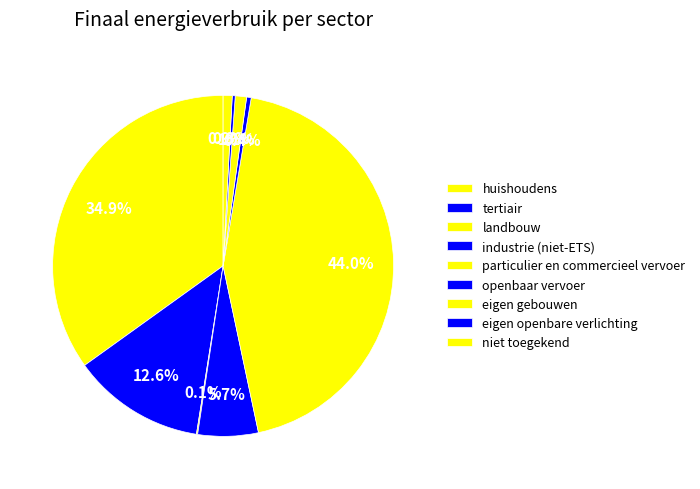

The tertiair slice represents 24% of the pie. True or false?

False